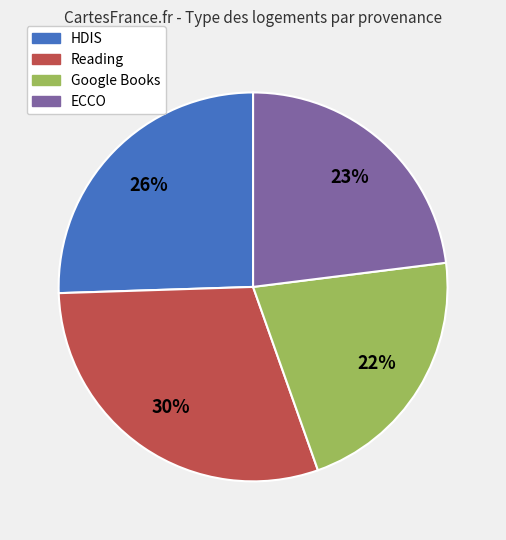

Is there any slice that represents more than half of the pie?

No